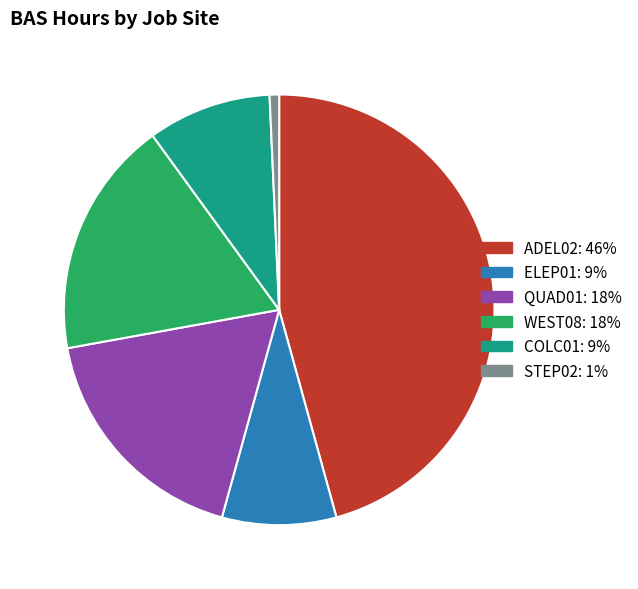

Does any single category account for the majority?

No